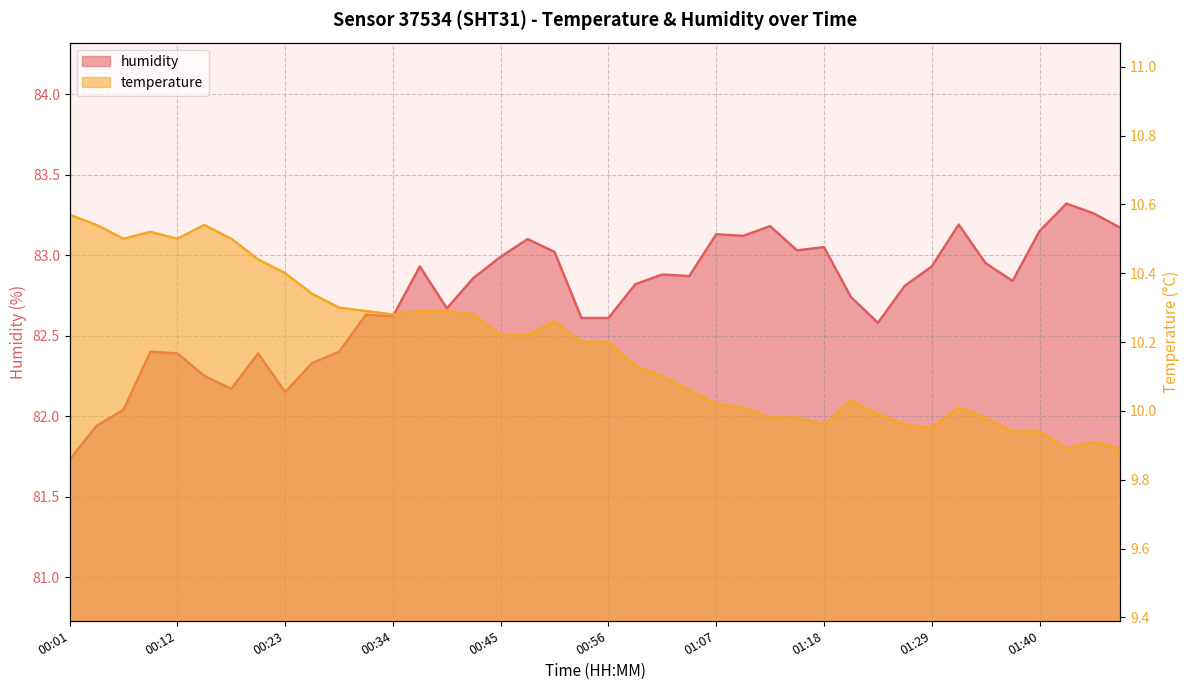

Does the chart have visible grid lines?

Yes